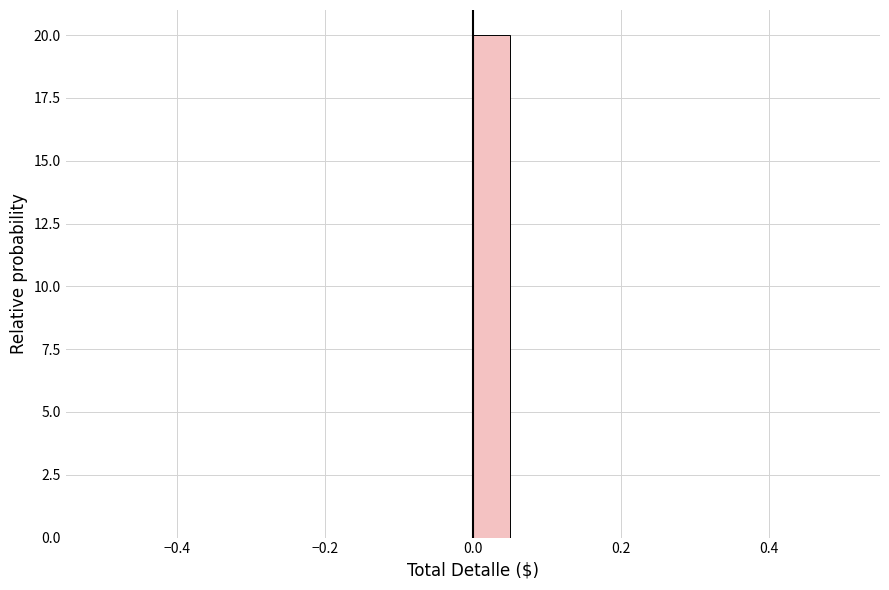

Read against the x-axis, roughly where is the centre of the tallest bar?

0.02